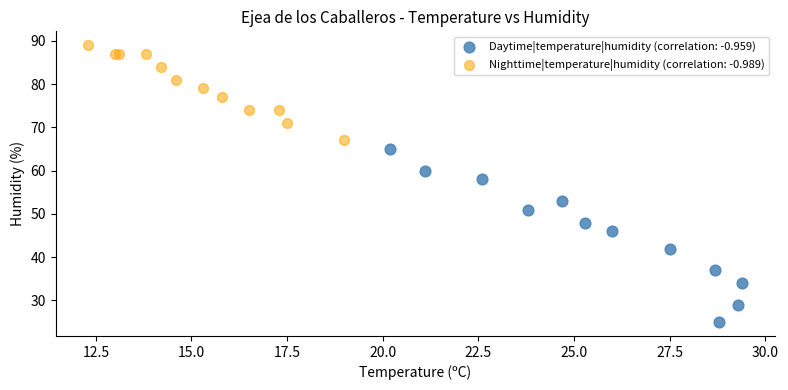

Which series contains the highest Y value?

Nighttime|temperature|humidity (correlation: -0.989)